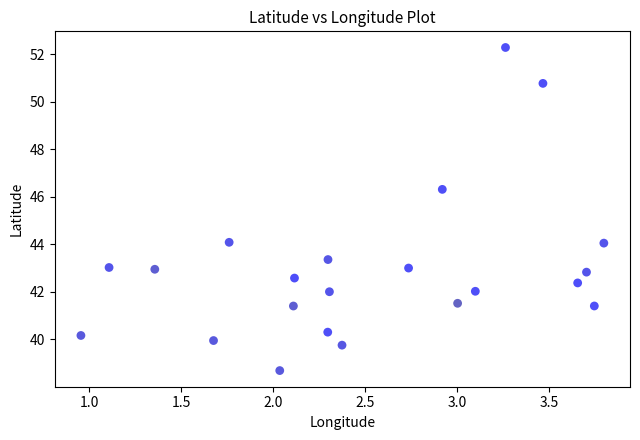

What is the range of X values (max minus min)?

2.8